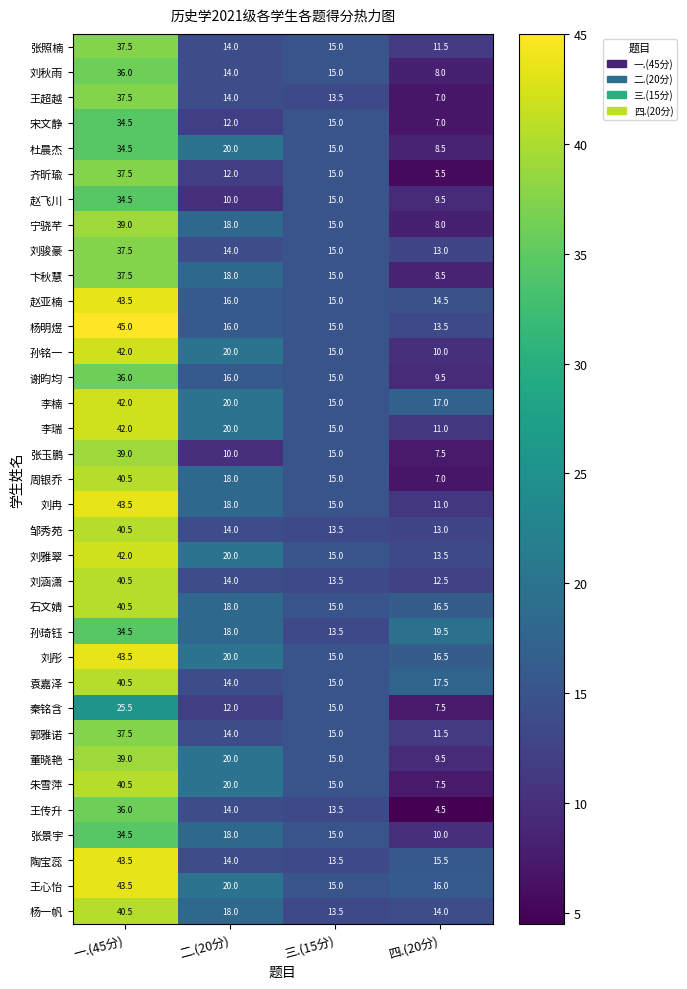

What is the difference between the 朱雪萍 values at 三.(15分) and 一.(45分)?

25.5